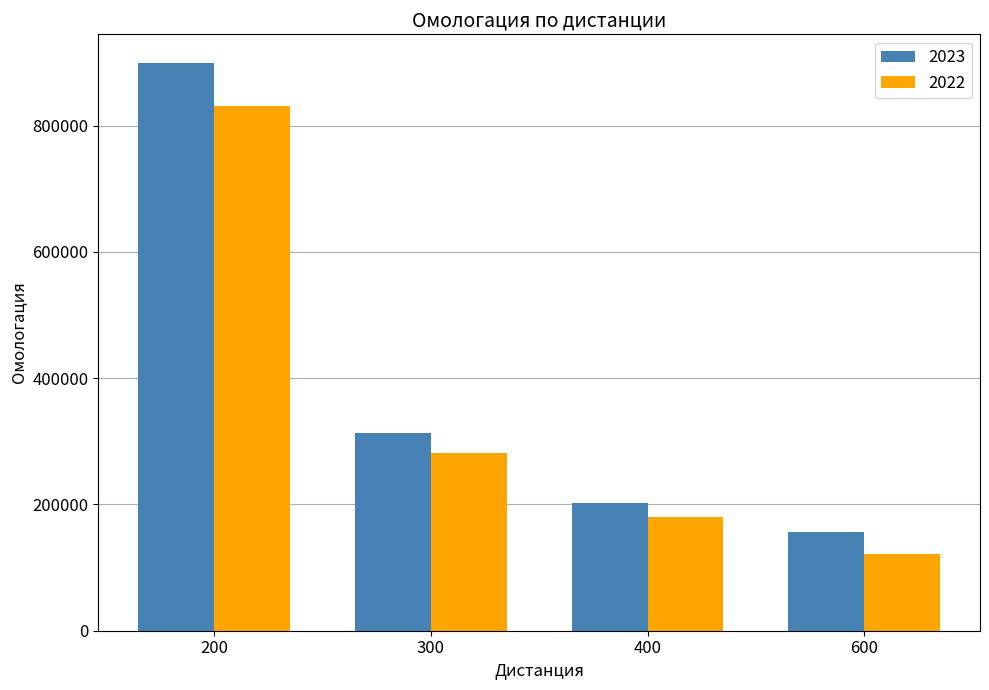

What is the value of the 2022 bar at the 1st from the left?

831299